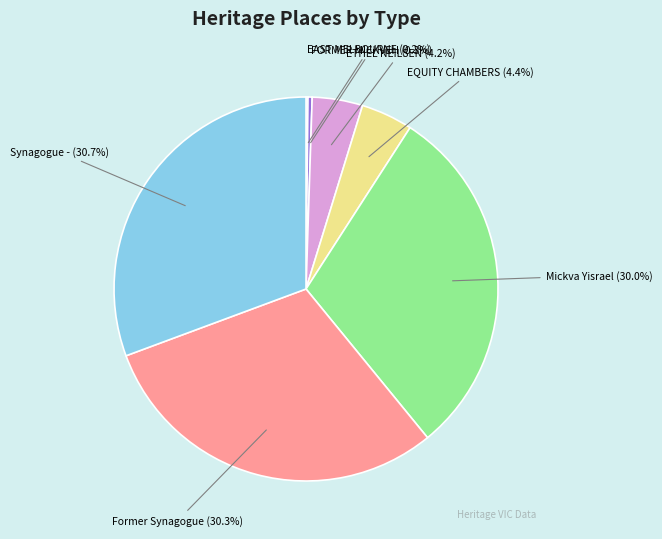

Is there any slice that represents more than half of the pie?

No